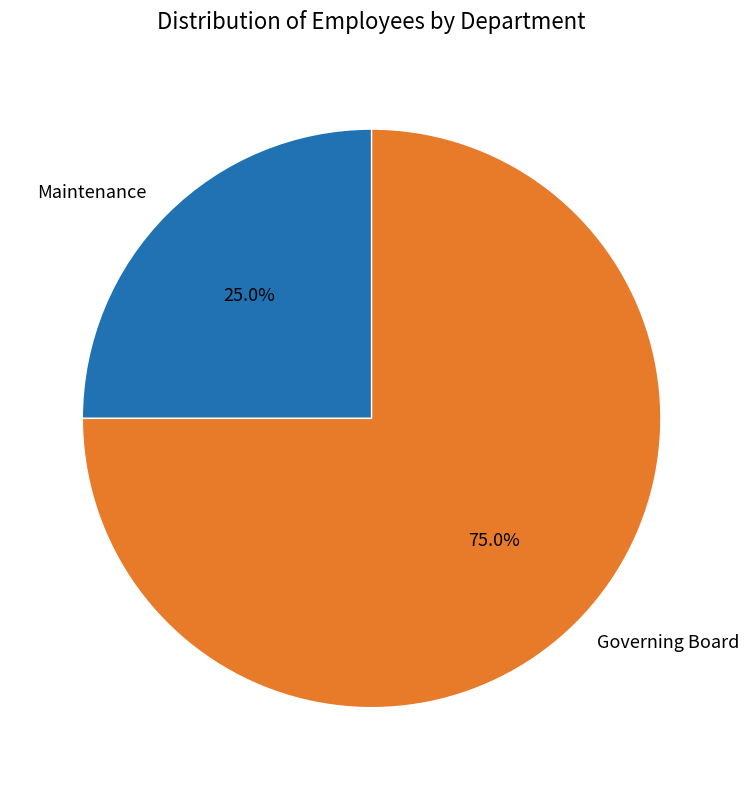

Is there a majority slice in this chart?

Yes